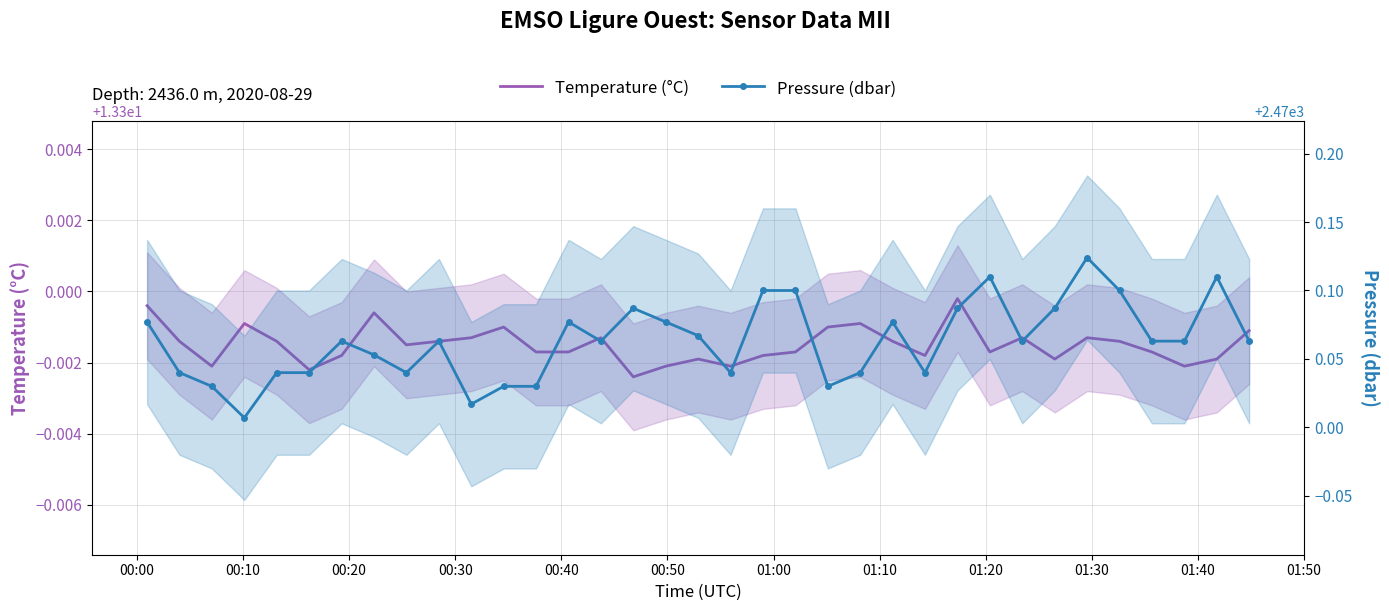

What is the sum of all Temperature values?

465.4